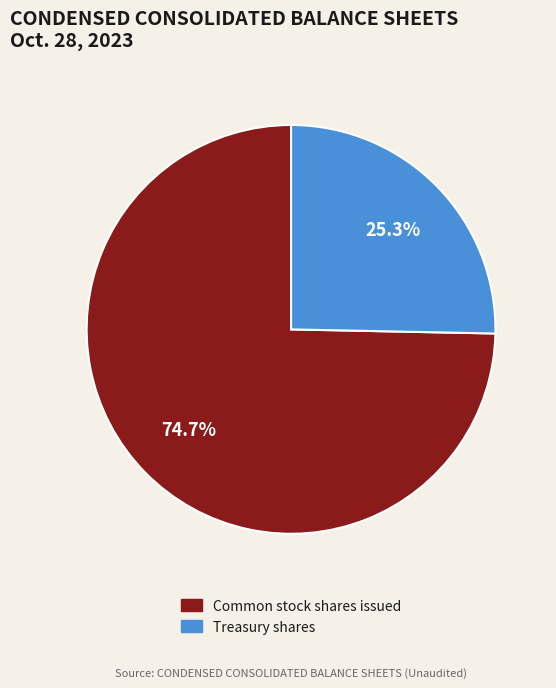

The Treasury shares slice represents 25% of the pie. True or false?

True